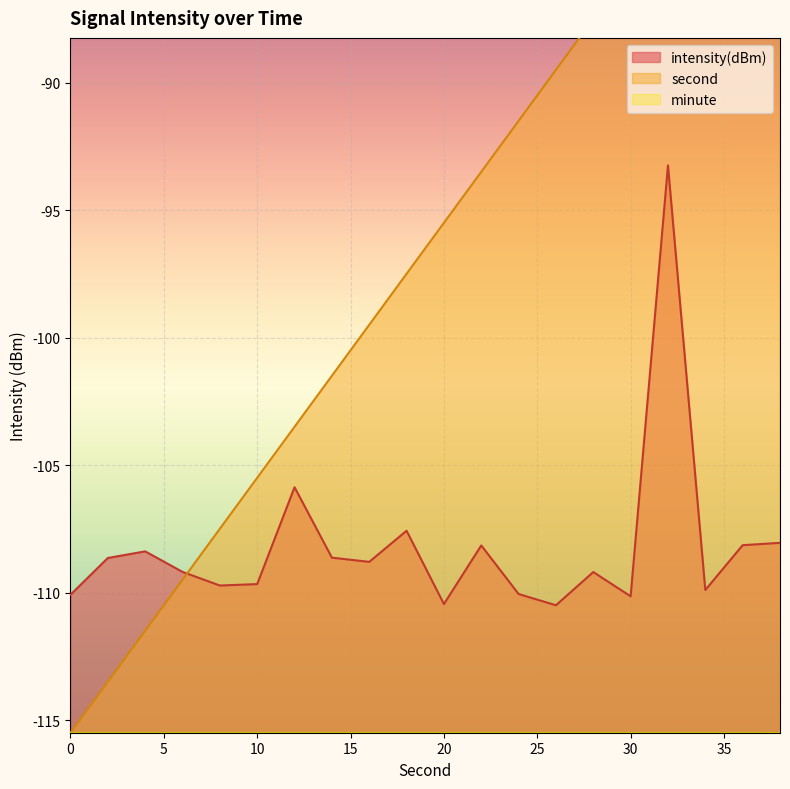

Reading right to left, list all the values displayed in this chart.

intensity(dBm): -108.1	-108.1	-109.9	-93.2	-110.1	-109.2	-110.5	-110.1	-108.2	-110.5	-107.6	-108.8	-108.6	-105.9	-109.7	-109.7	-109.2	-108.4	-108.6	-110.1
second: -77.5	-79.5	-81.5	-83.5	-85.5	-87.5	-89.5	-91.5	-93.5	-95.5	-97.5	-99.5	-101.5	-103.5	-105.5	-107.5	-109.5	-111.5	-113.5	-115.5